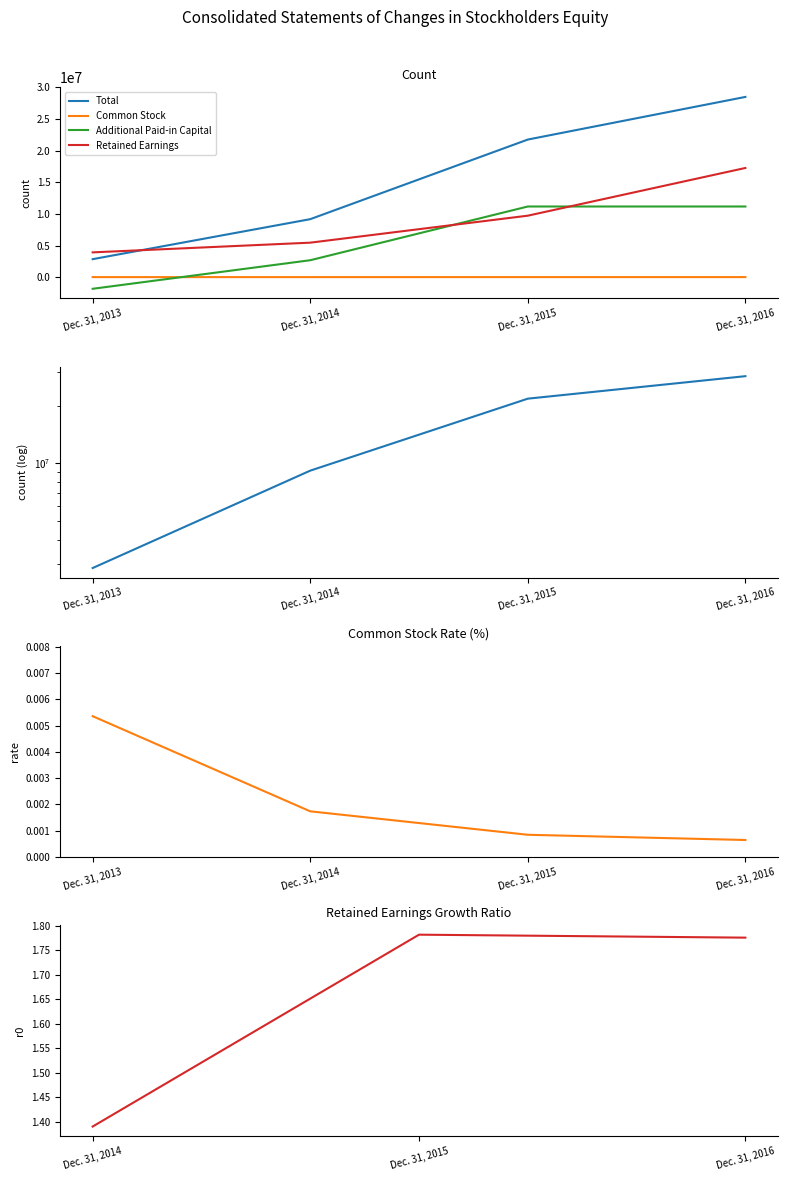

The Total series shows 32497052 at Dec. 31, 2015. True or false?

False